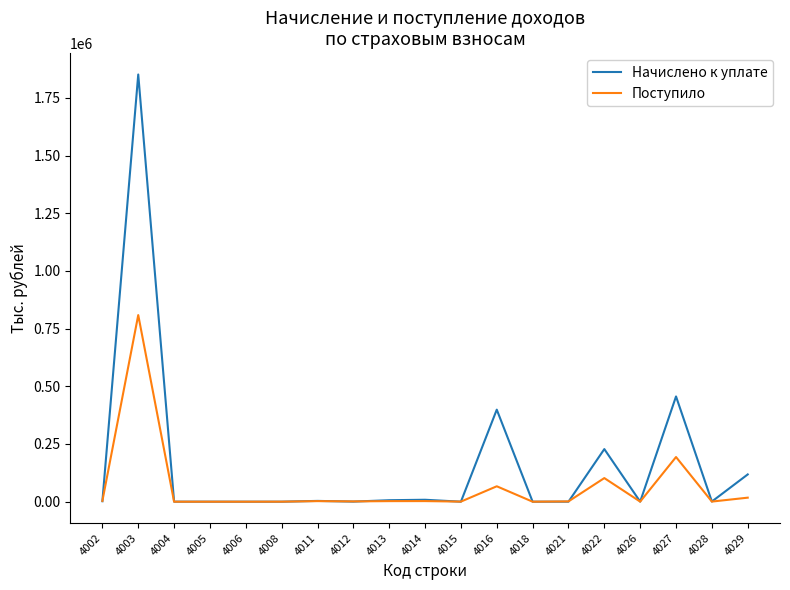

How many distinct data groups are displayed?

2